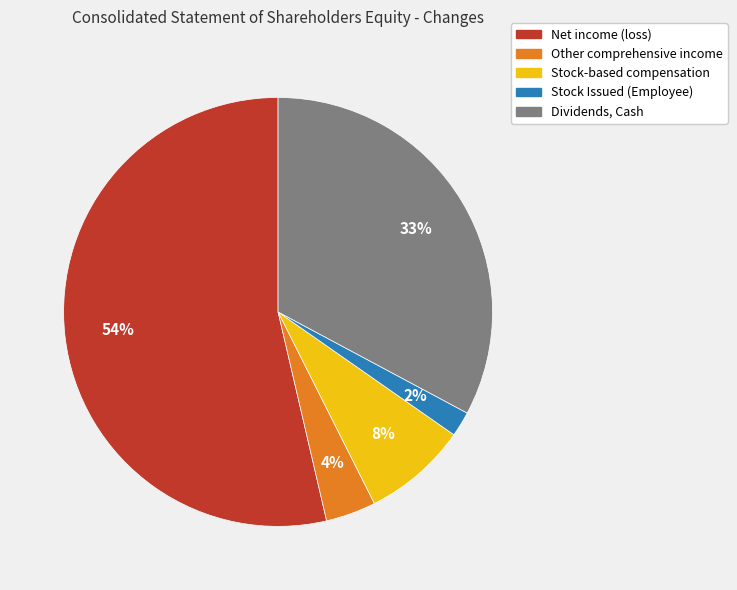

What is the ratio of the value at Net income (loss) to the value at Dividends, Cash?

1.6